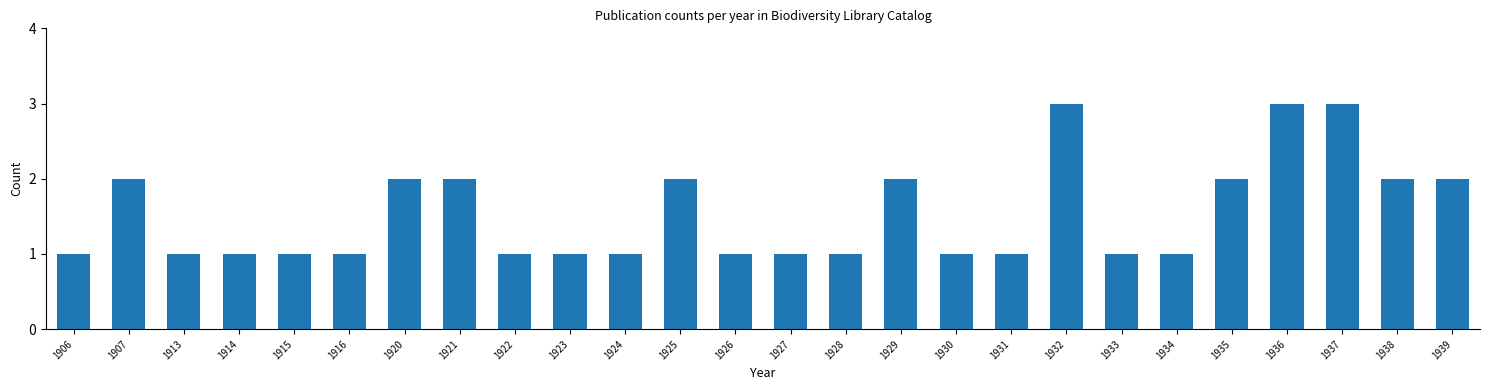

Reading left to right, list all the values displayed in this chart.

1	2	1	1	1	1	2	2	1	1	1	2	1	1	1	2	1	1	3	1	1	2	3	3	2	2